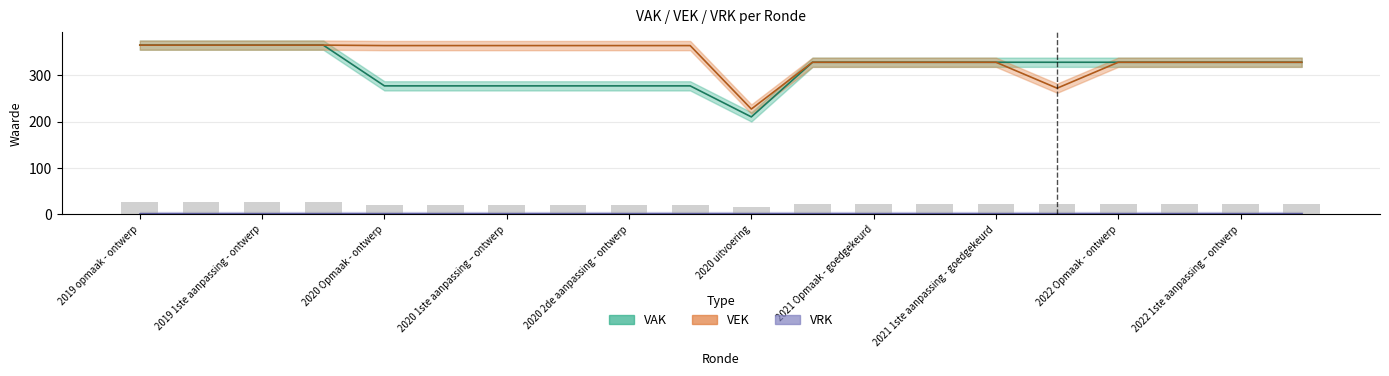

Between 2021 Opmaak - goedgekeurd and 2021 1ste aanpassing - goedgekeurd, which series saw the biggest shift?

VAK